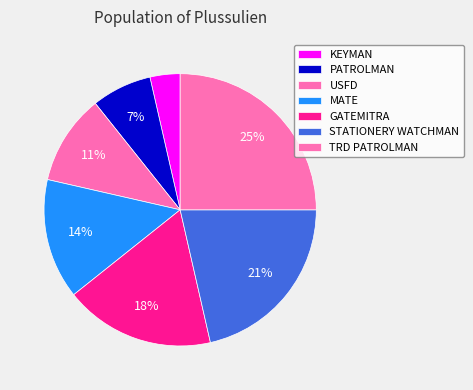

Is there any slice that represents more than half of the pie?

No